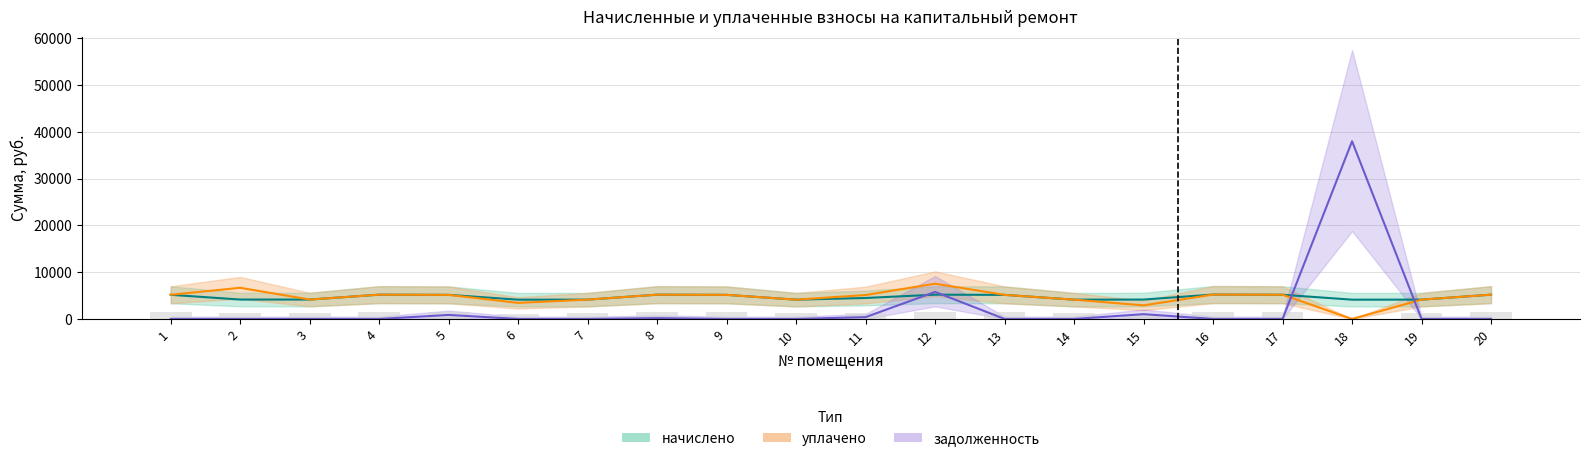

How many groups of bars are there?

20